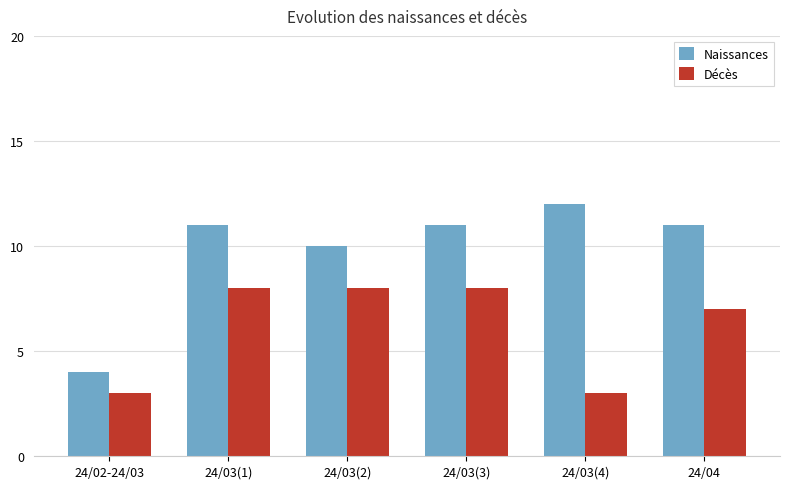

Which series has the widest spread of values?

Naissances